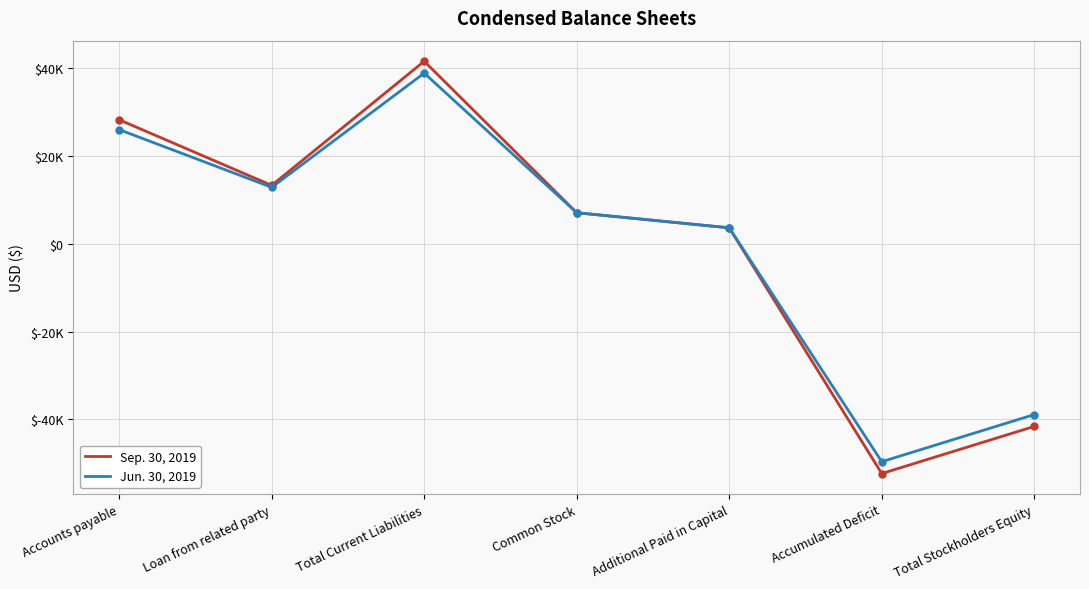

True or false: Sep. 30, 2019 and Jun. 30, 2019 cross at least once.

False